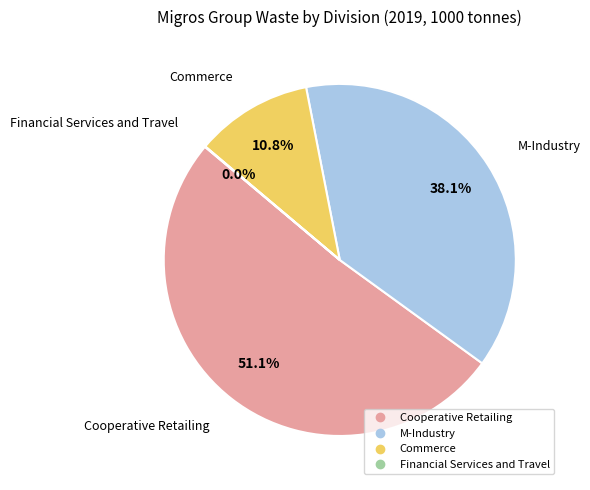

To the nearest percent, what is the difference between the Commerce and M-Industry slice percentages?

27%